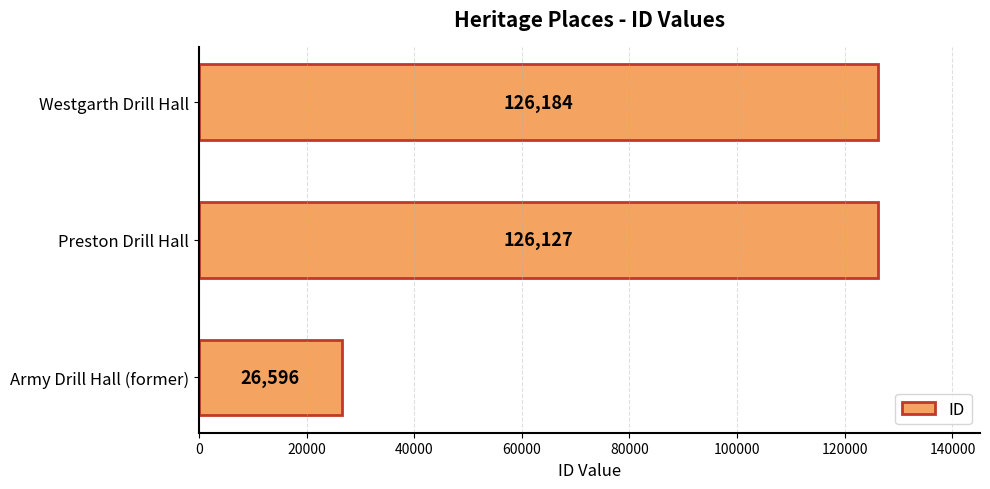

Are the bars horizontal?

Yes